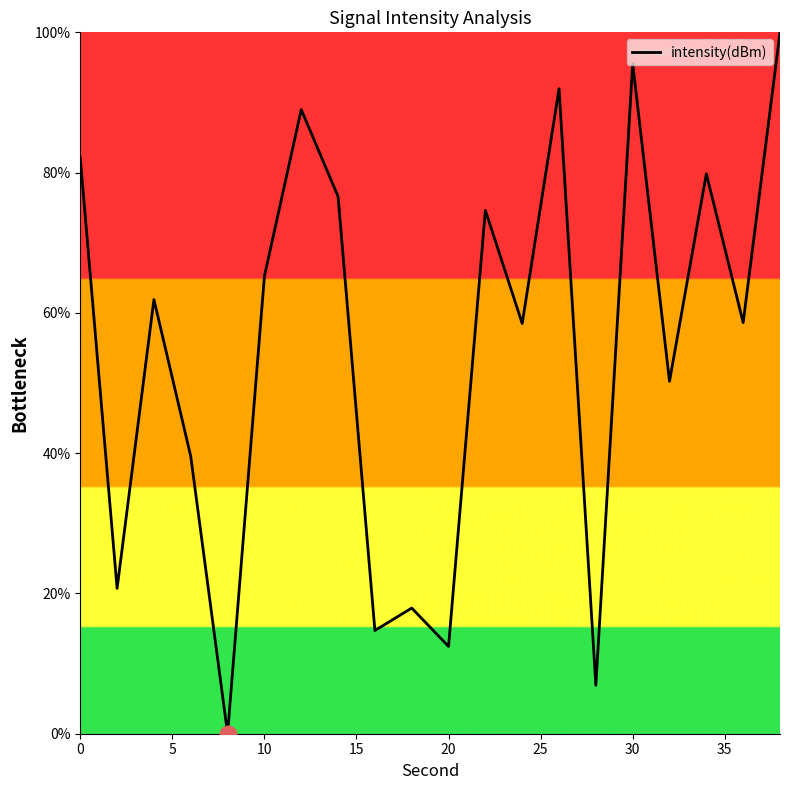

What is the difference between the maximum and minimum values?

100.0